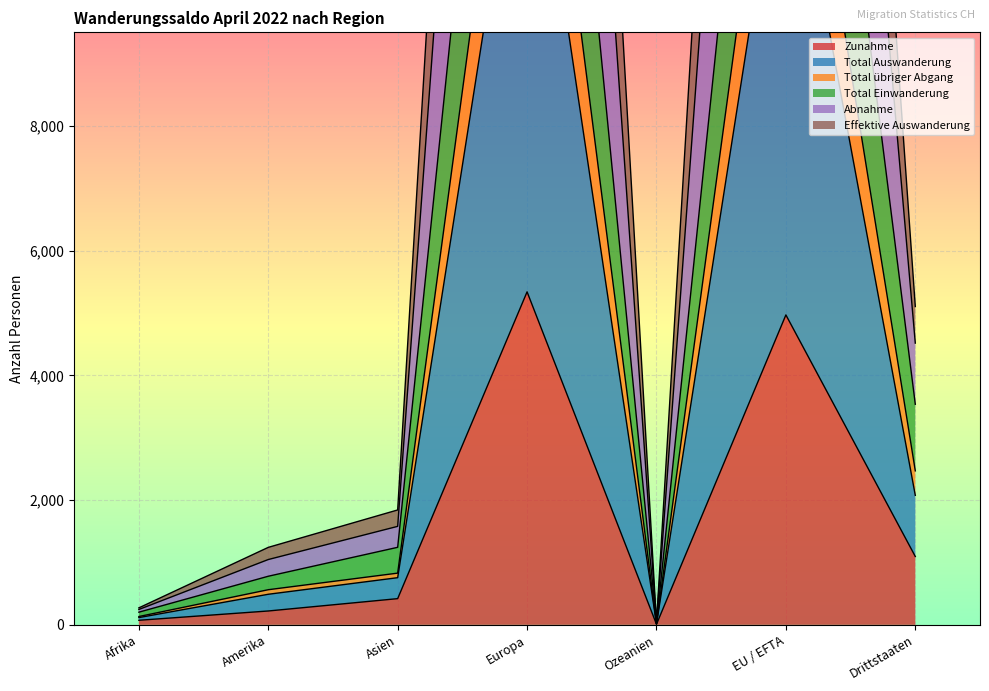

How many values in the Total übriger Abgang series exceed 1243?

3